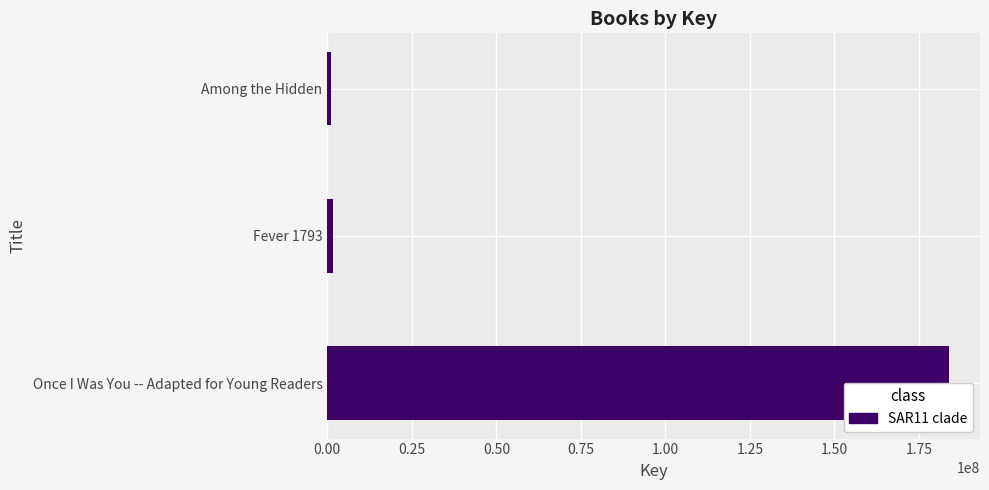

How many data points does each series have?

3